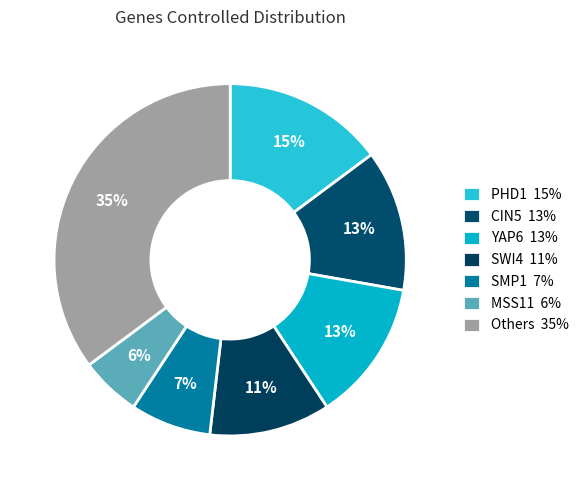

How many segments does this pie chart have?

7